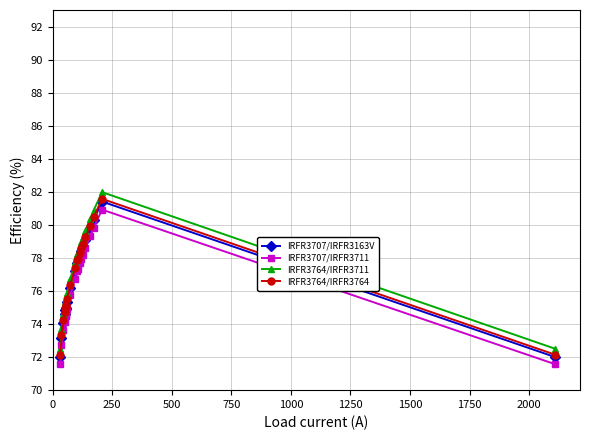

Which series has the widest spread of values?

IRFR3764/IRFR3711